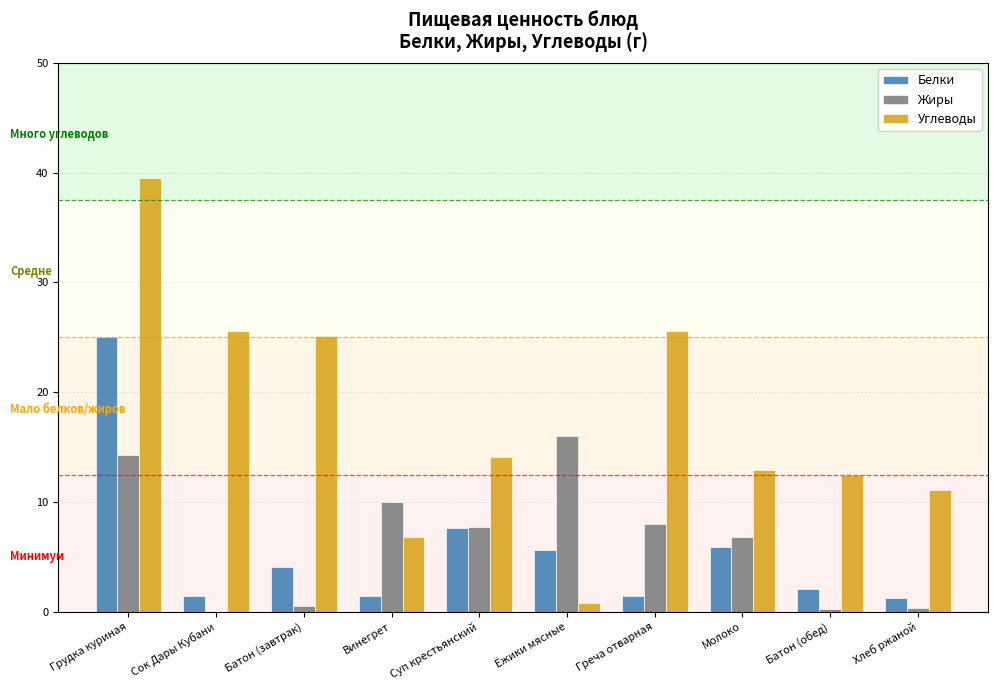

What is the maximum value for Углеводы?

39.5